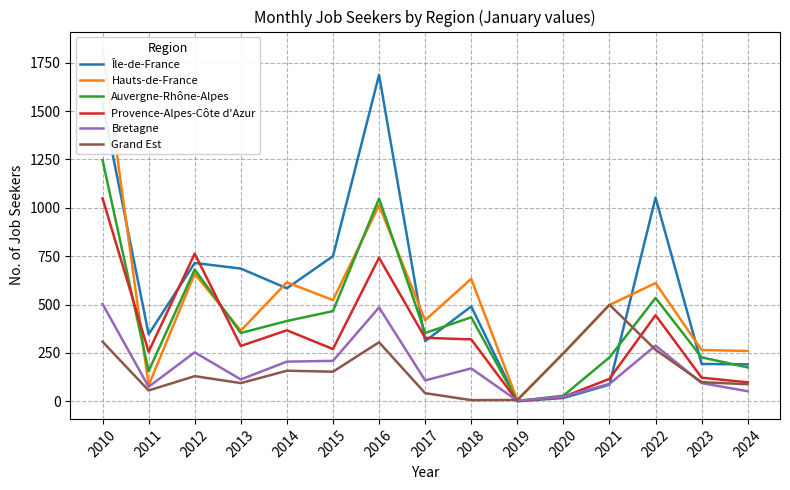

Where is the first local minimum for Provence-Alpes-Côte d'Azur?

2011